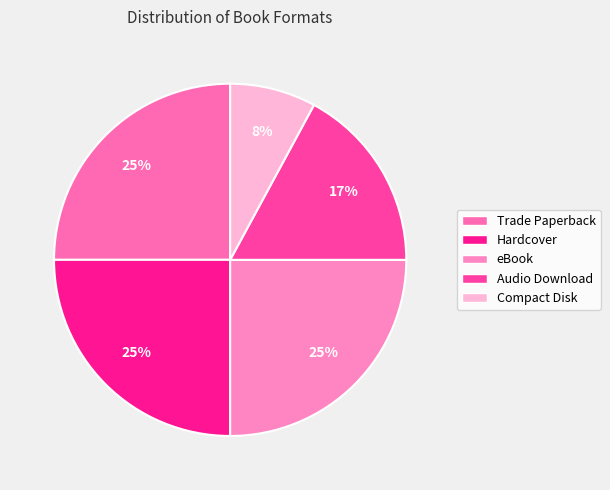

Which category has the smallest portion of the pie?

Compact Disk